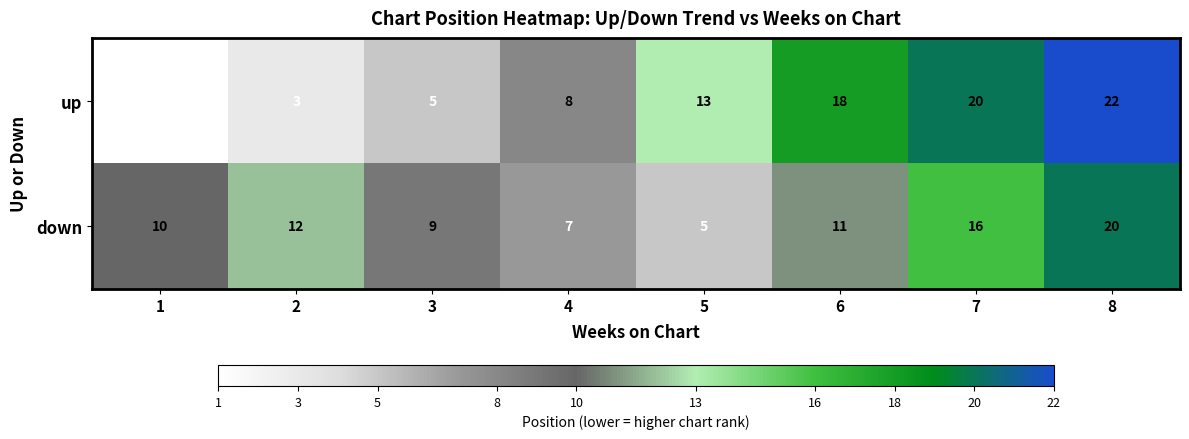

Reading left to right, extract all data points from this chart.

up: 1=1	2=3	3=5	4=8	5=13	6=18	7=20	8=22
down: 1=10	2=12	3=9	4=7	5=5	6=11	7=16	8=20